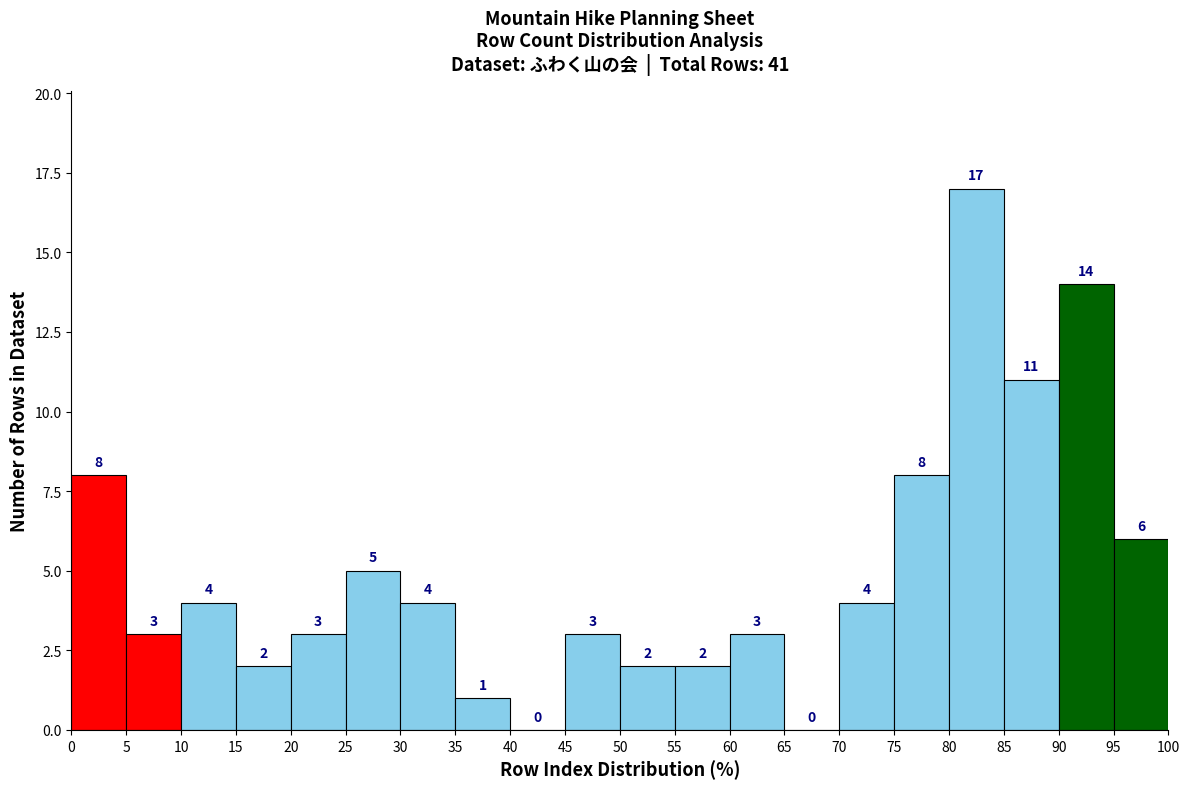

Reading left to right, list every bar in this chart as the range it spans on the x-axis followed by its height.

0 to 5: 8
5 to 10: 3
10 to 15: 4
15 to 20: 2
20 to 25: 3
25 to 30: 5
30 to 35: 4
35 to 40: 1
40 to 45: 0
45 to 50: 3
50 to 55: 2
55 to 60: 2
60 to 65: 3
65 to 70: 0
70 to 75: 4
75 to 80: 8
80 to 85: 17
85 to 90: 11
90 to 95: 14
95 to 100: 6